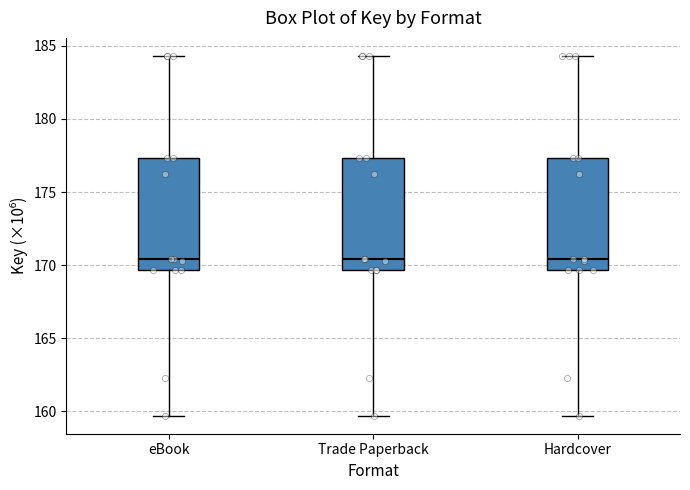

Reading left to right, read every box against the y-axis: the position of its median line, the range the box covers, and the ends of its whiskers. The values are not printed on the chart, so give them approximately, as read against the axis.

eBook: median 170.5, box 169.5 to 177.5, whiskers 159.5 to 184.5
Trade Paperback: median 170.5, box 169.5 to 177.5, whiskers 159.5 to 184.5
Hardcover: median 170.5, box 169.5 to 177.5, whiskers 159.5 to 184.5